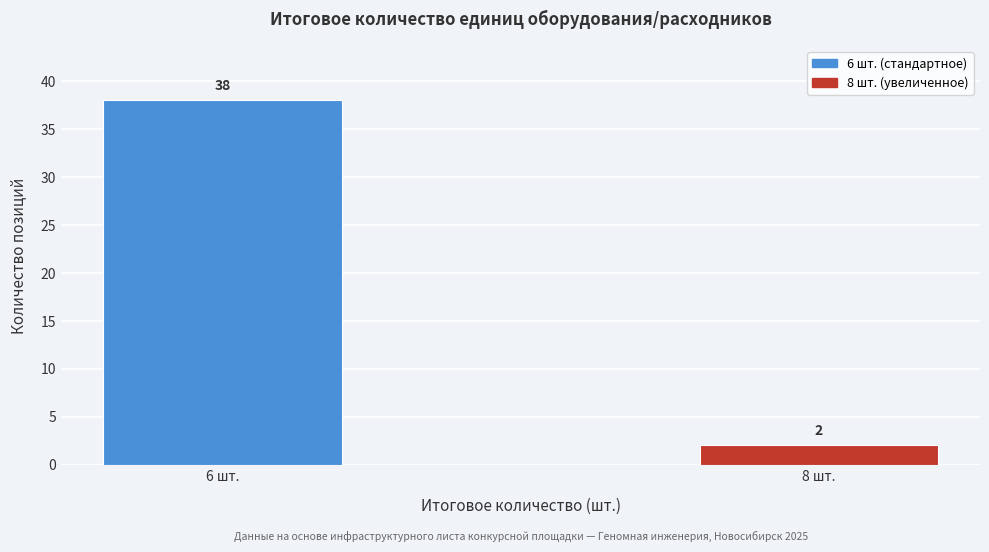

Reading left to right, transcribe all the data shown in this chart.

38	2